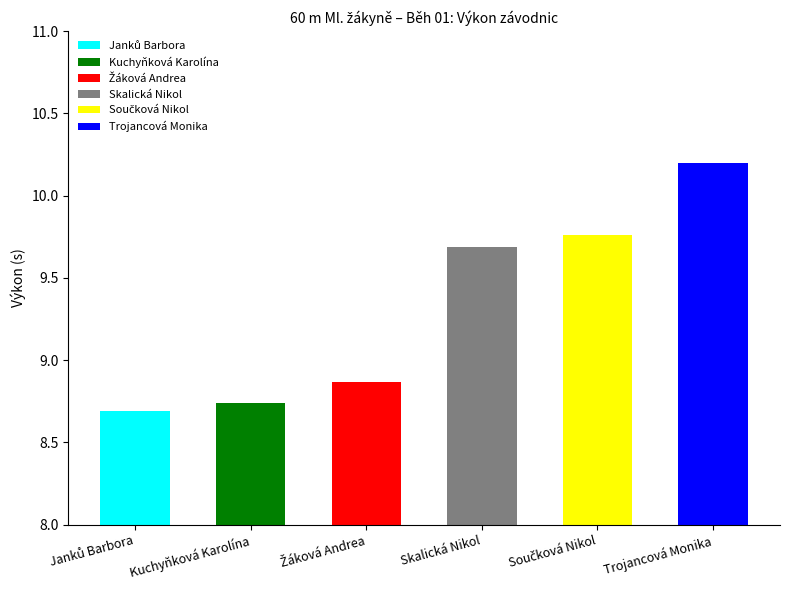

Reading left to right, transcribe all the data shown in this chart.

8.7	8.7	8.9	9.7	9.8	10.2